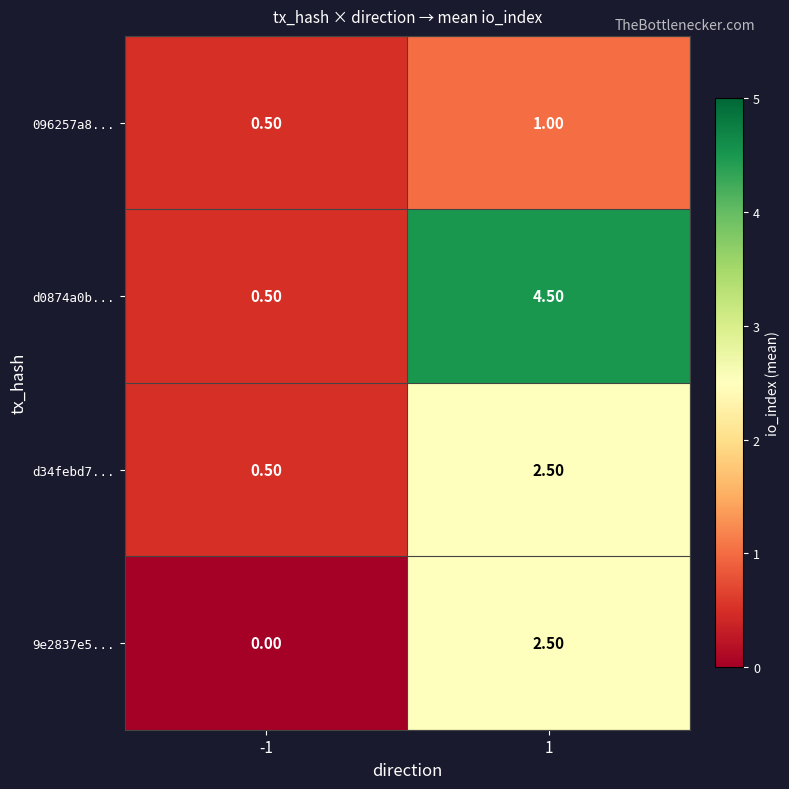

Which series has the largest total across all categories?

d0874a0b...